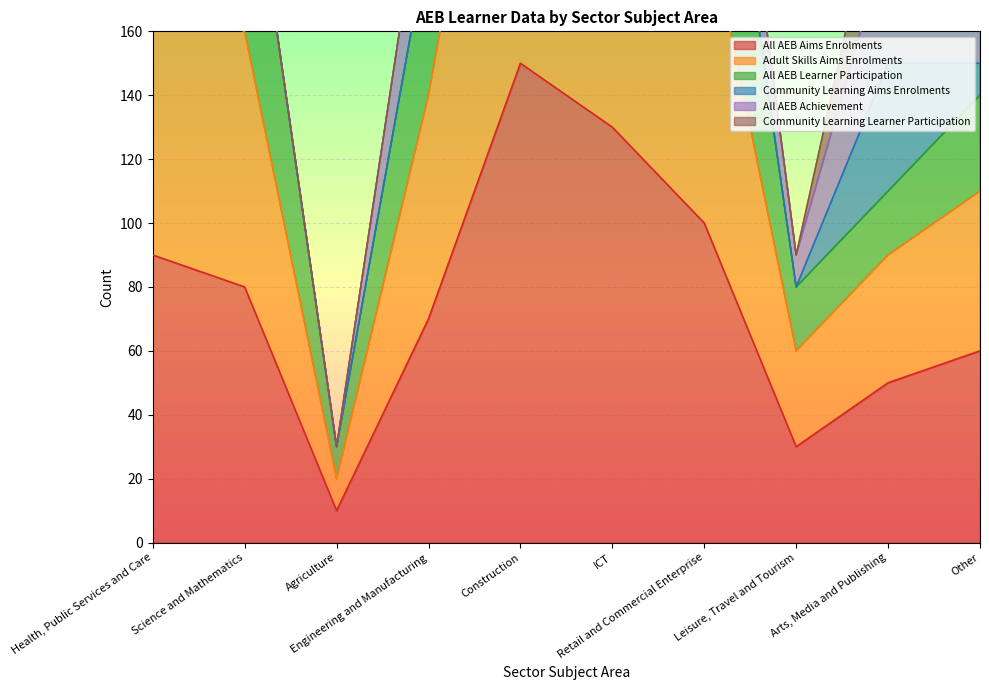

What is the highest value of the All AEB Aims Enrolments series?

150